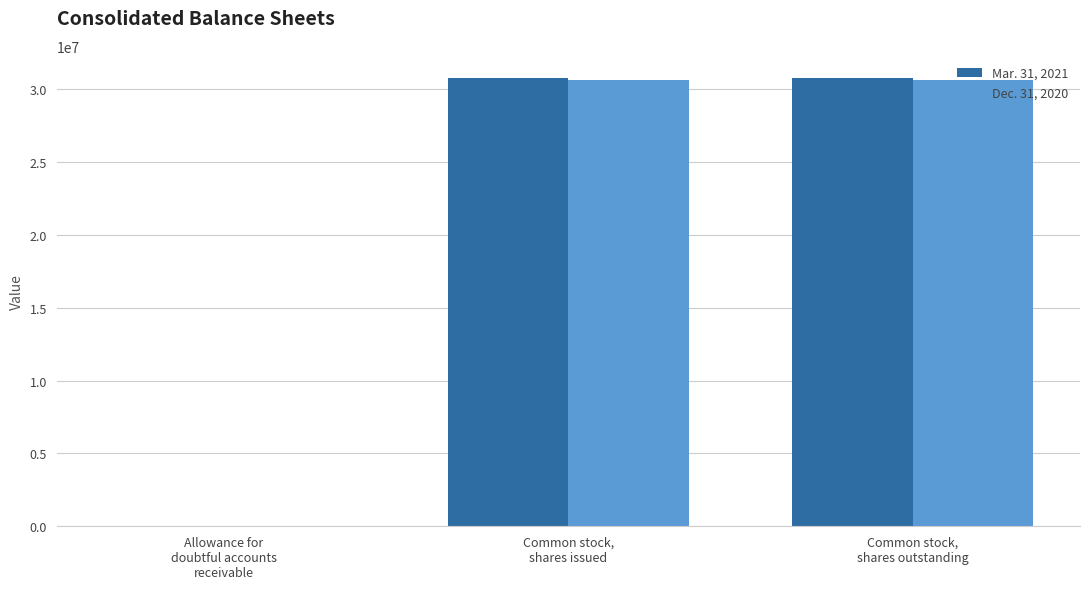

Are the bars grouped side by side (vs. stacked)?

Yes